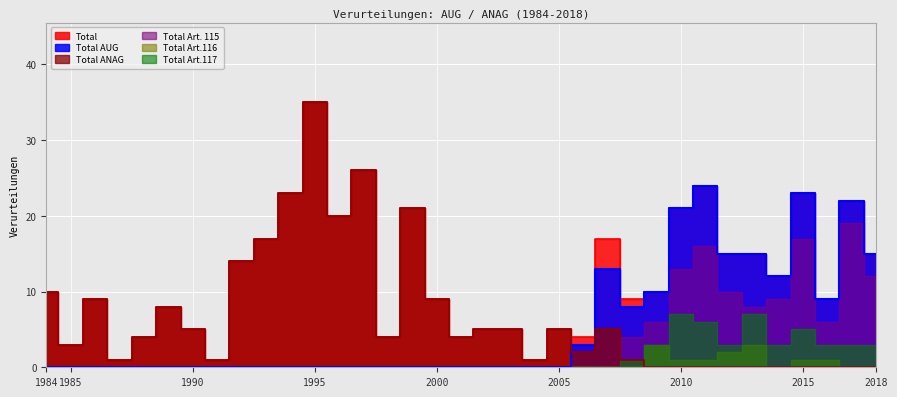

Is it true that Total equals 21 at 1999?

True